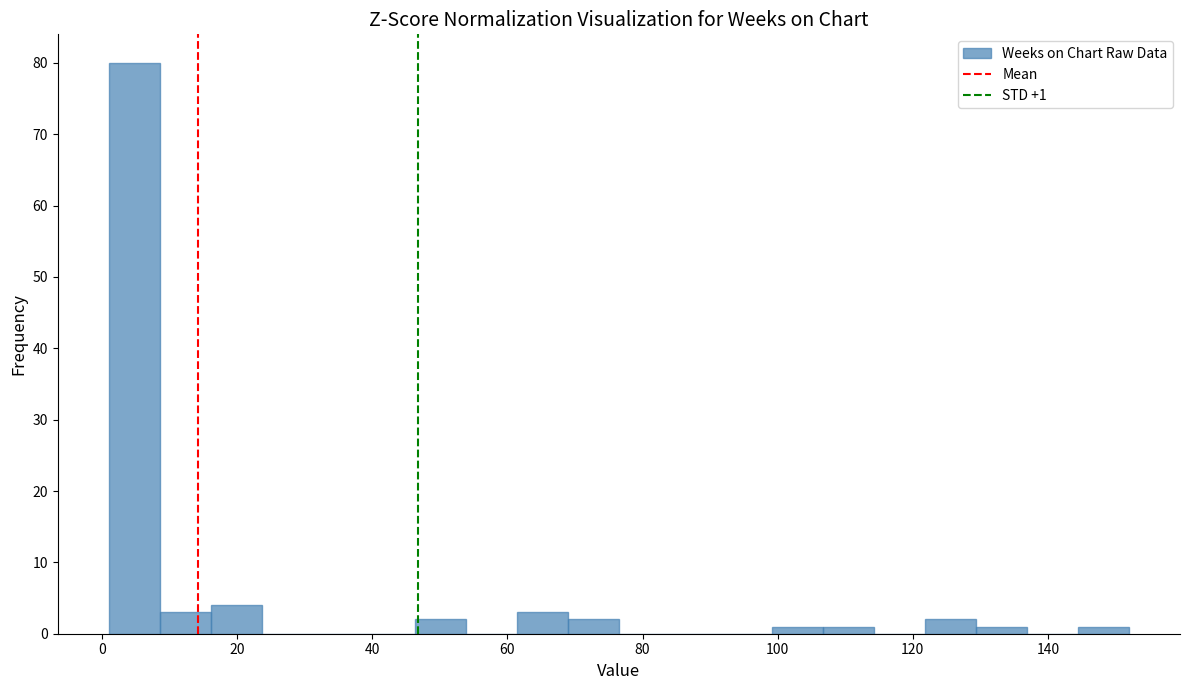

Around what value on the x-axis is the tallest bar? Give the approximate position of its centre, as read against the axis.

4